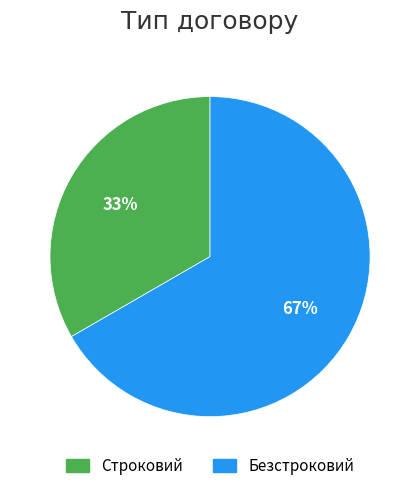

How many slices are in this pie chart?

2